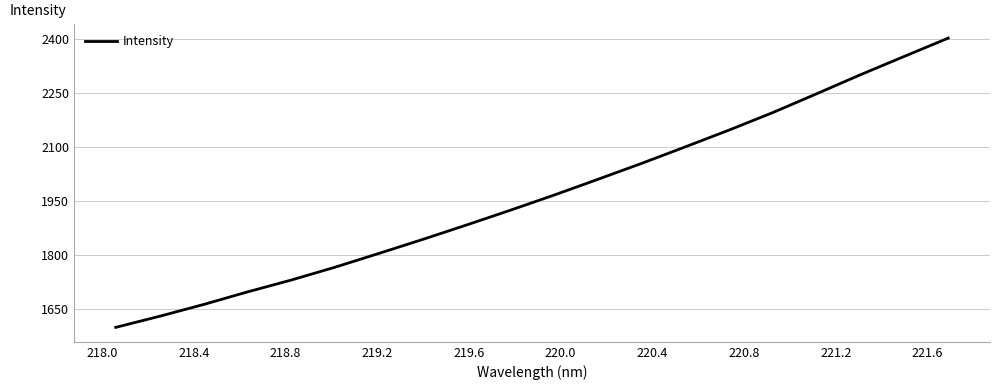

What is the difference between the maximum and minimum values?

804.4